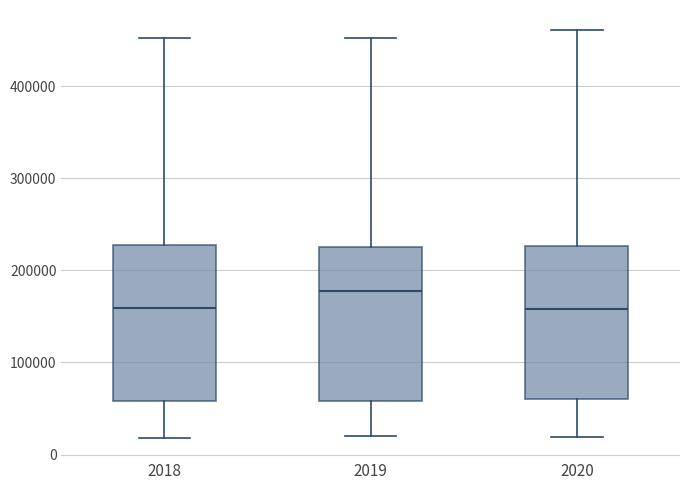

Reading left to right, read every box against the y-axis: the position of its median line, the range the box covers, and the ends of its whiskers. The values are not printed on the chart, so give them approximately, as read against the axis.

2018: median 160000, box 60000 to 230000, whiskers 20000 to 450000
2019: median 180000, box 60000 to 230000, whiskers 20000 to 450000
2020: median 160000, box 60000 to 230000, whiskers 20000 to 460000